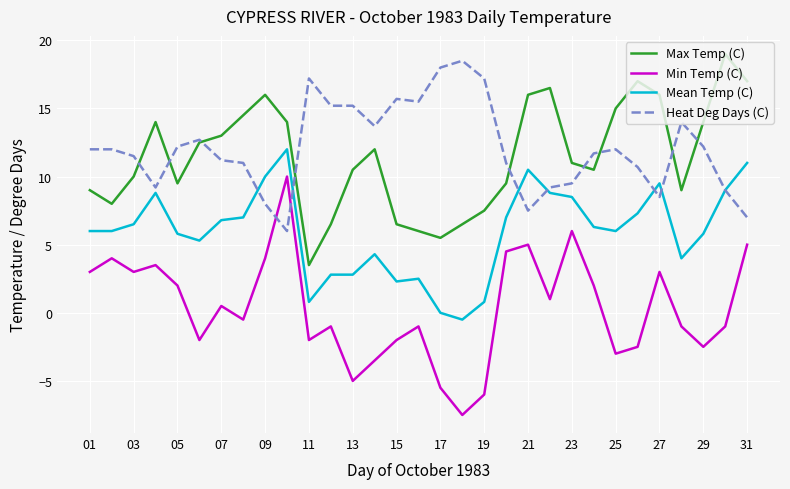

True or false: Min Temp (C) and Mean Temp (C) cross at least once.

False